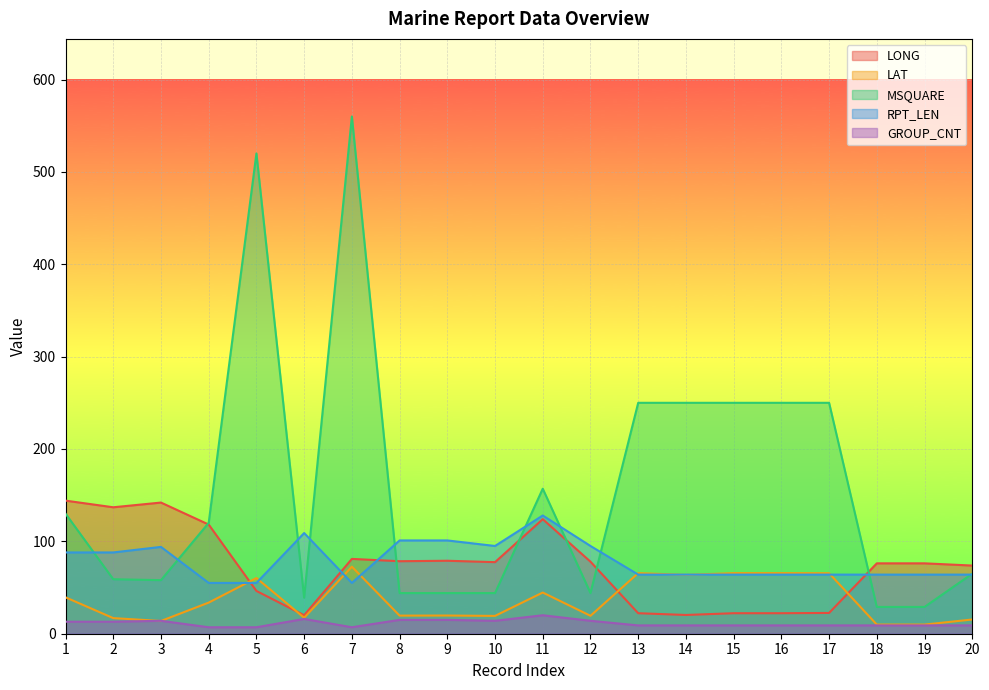

Read the LONG value at 4.

118.2